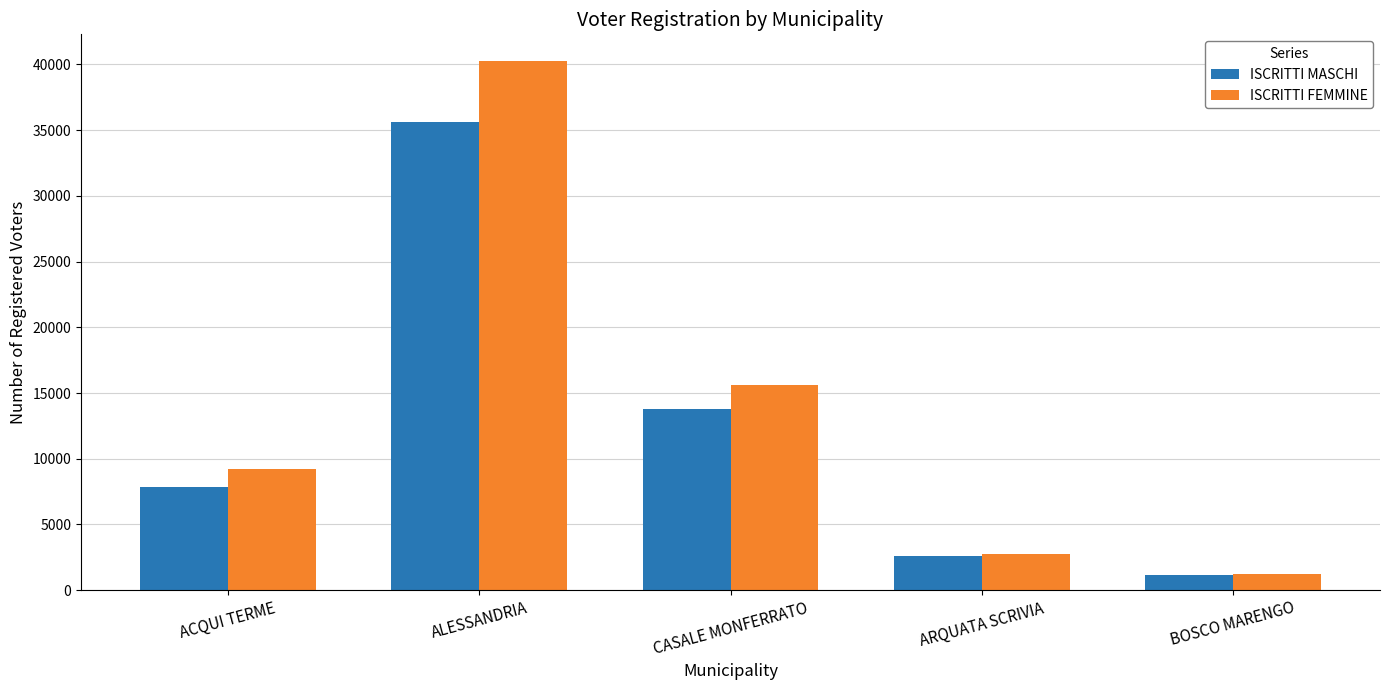

What is the label of the 3rd bar from the right?

CASALE MONFERRATO